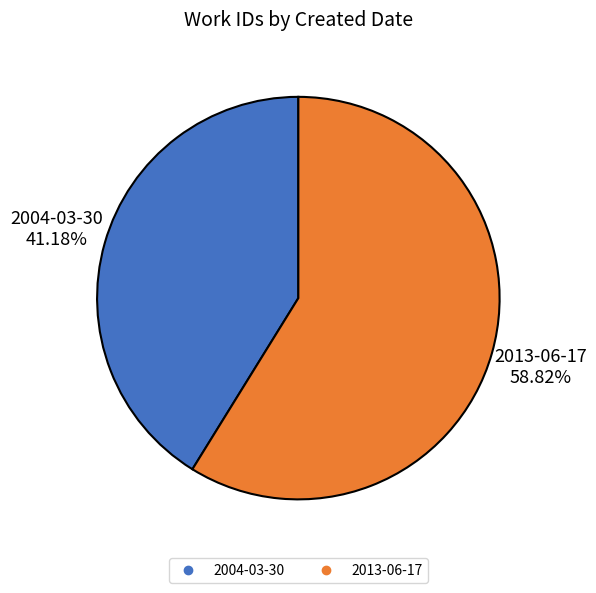

To the nearest percent, what is the difference between the 2013-06-17 and 2004-03-30 slice percentages?

18%